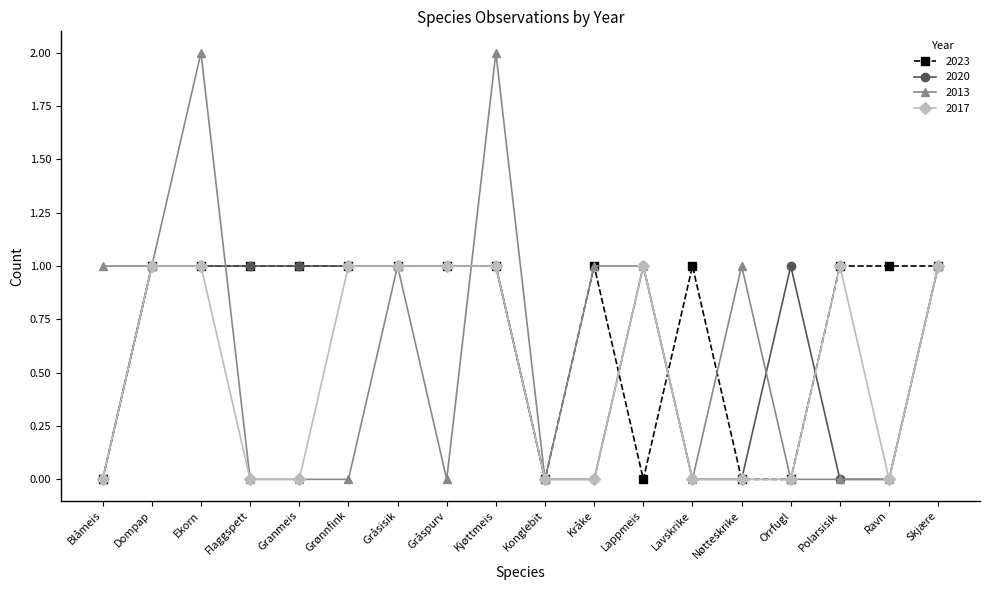

What position from the right is Gråspurv?

11